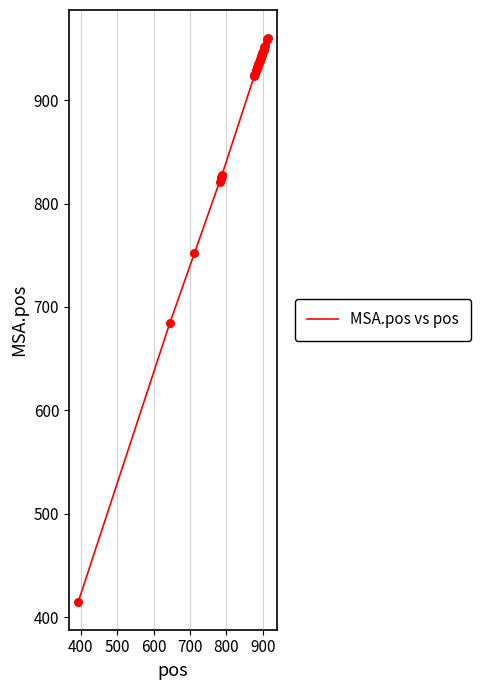

What is the greatest value displayed?

960